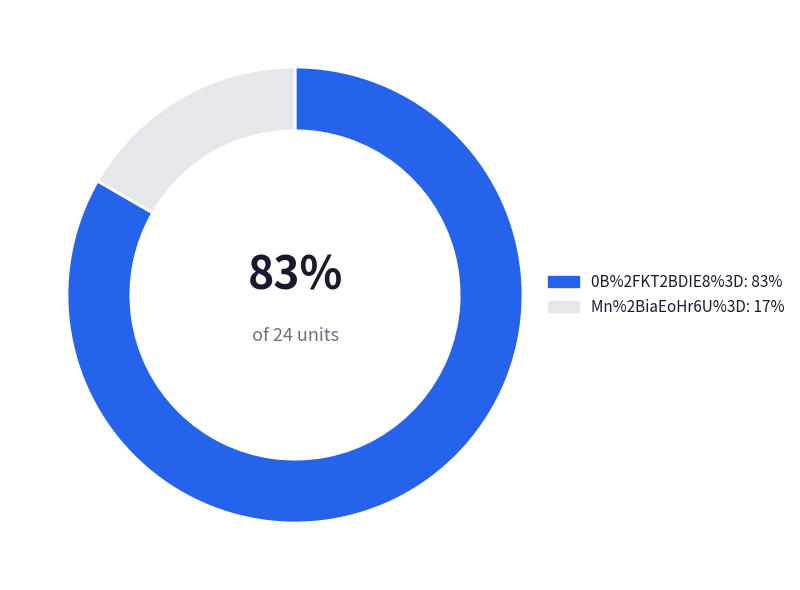

To the nearest percent, what is the average slice percentage?

50%